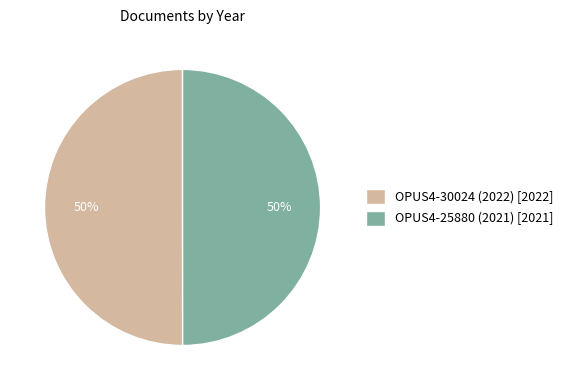

The OPUS4-25880 (2021) slice represents 50% of the pie. True or false?

True